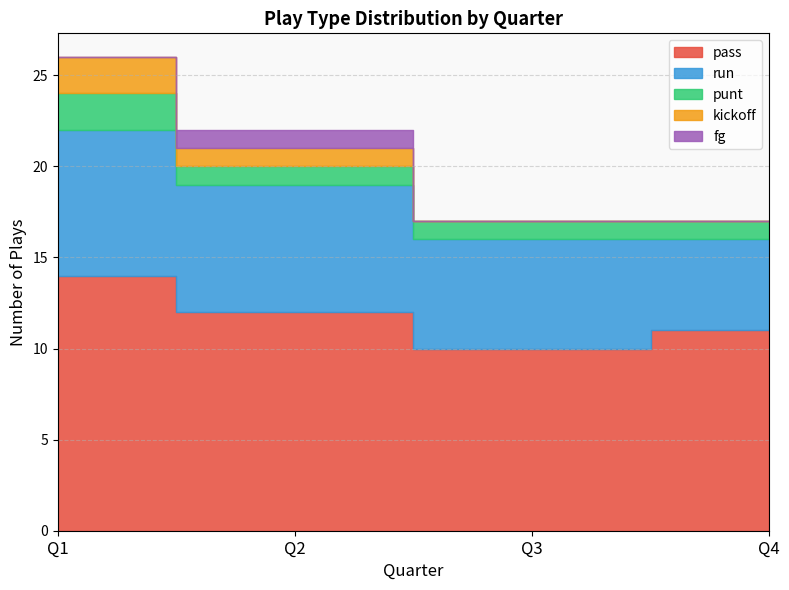

Count the run values in the range 6 to 8.

3